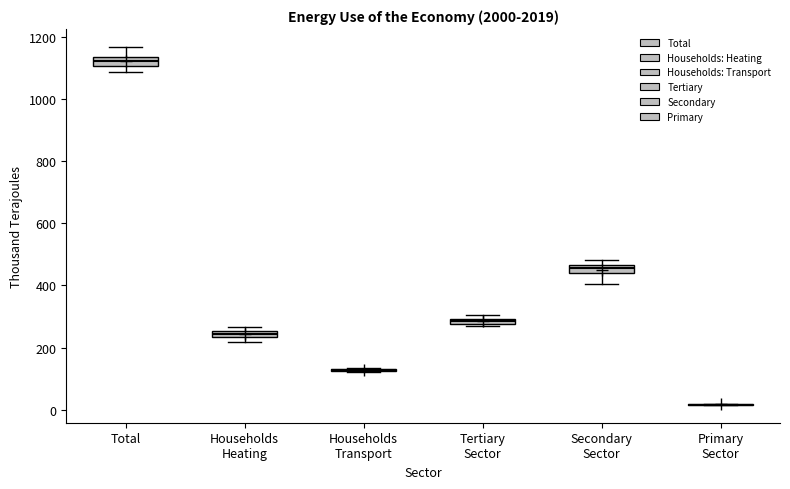

Where does the lower whisker of the box for Total end on the y-axis? The values are not printed on the chart, so give them approximately, as read against the axis.

1080